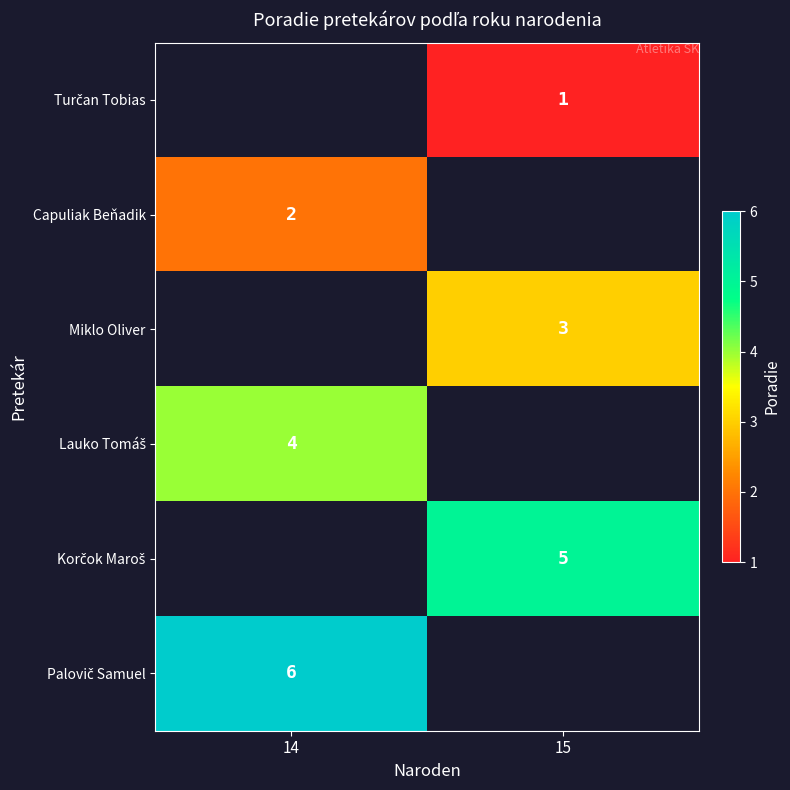

What is the spread (max minus min) of values at 15?

4.0